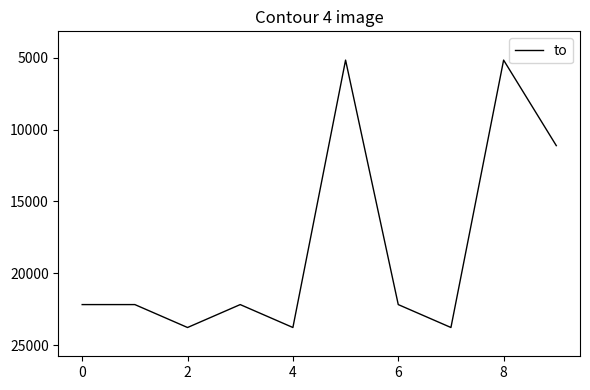

What is the minimum value shown in the chart?

5173